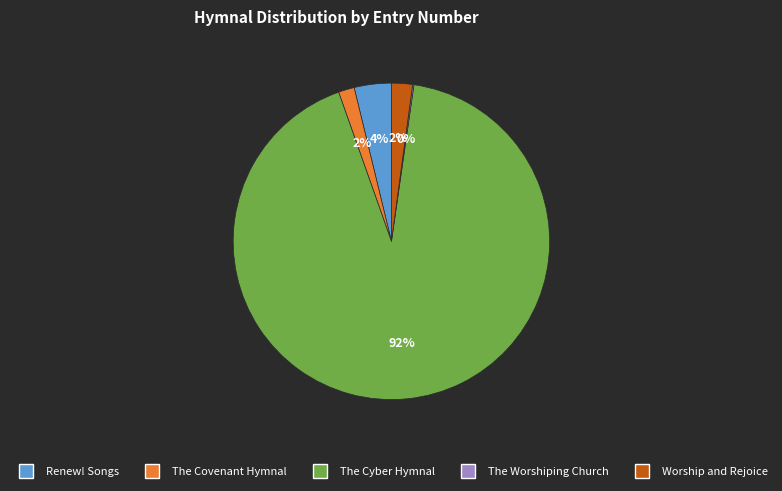

Does any single category account for the majority?

Yes